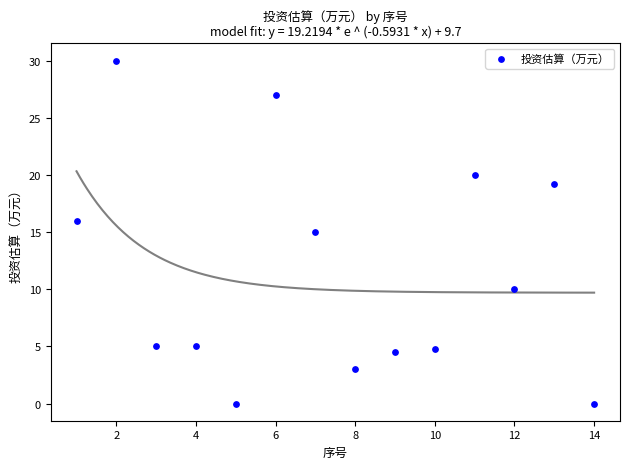

What is the range of Y values (max minus min)?

30.0